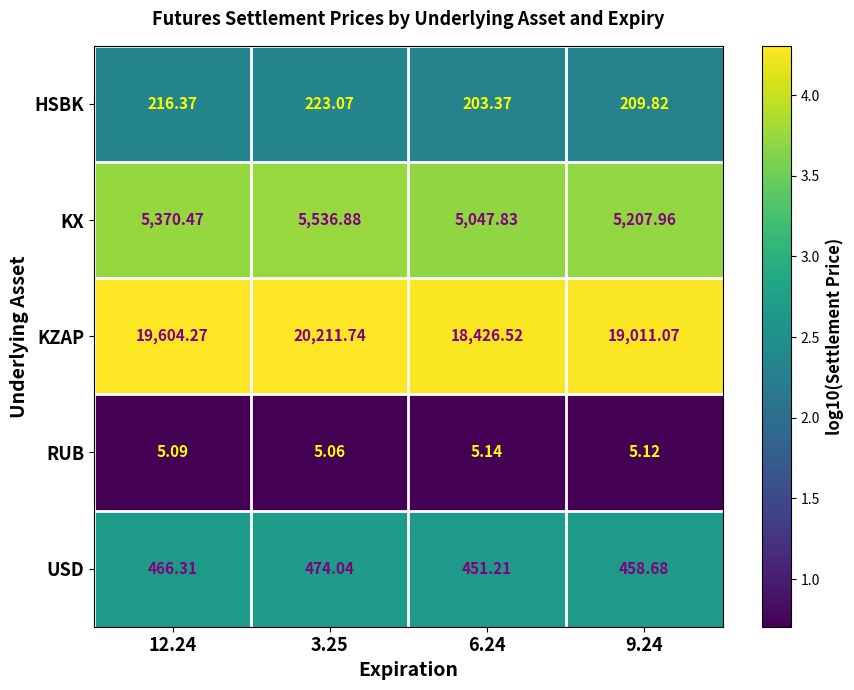

Which series has the largest total across all categories?

KZAP